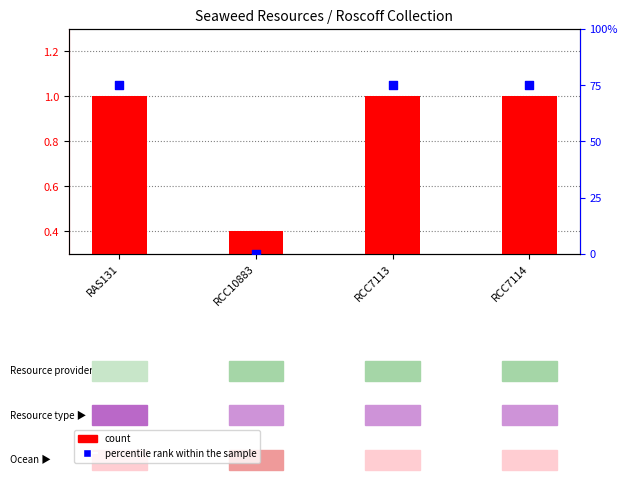

Which series has the widest spread of Y values?

percentile rank within the sample